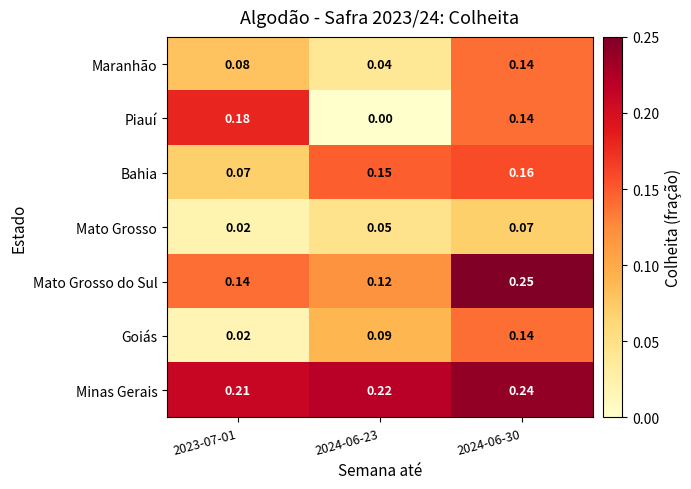

Which series has the widest spread of values?

Piauí